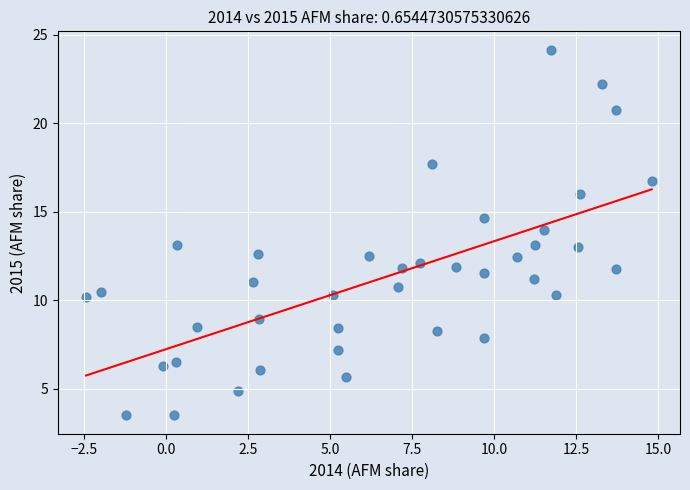

What is the range of Y values (max minus min)?

20.7